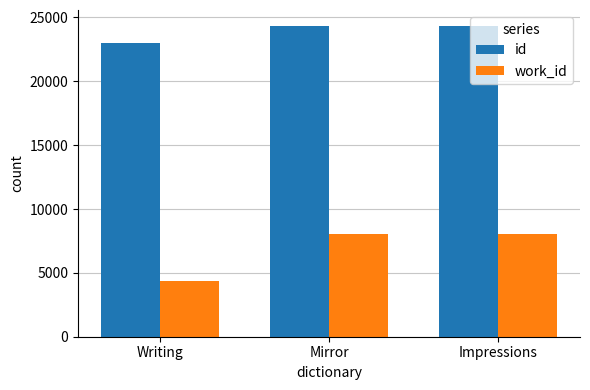

How many groups of bars are there?

3